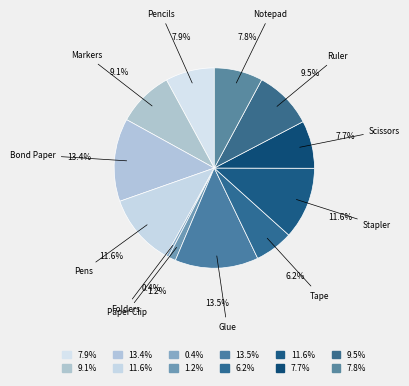

Does Ruler represent more than half of the total?

No